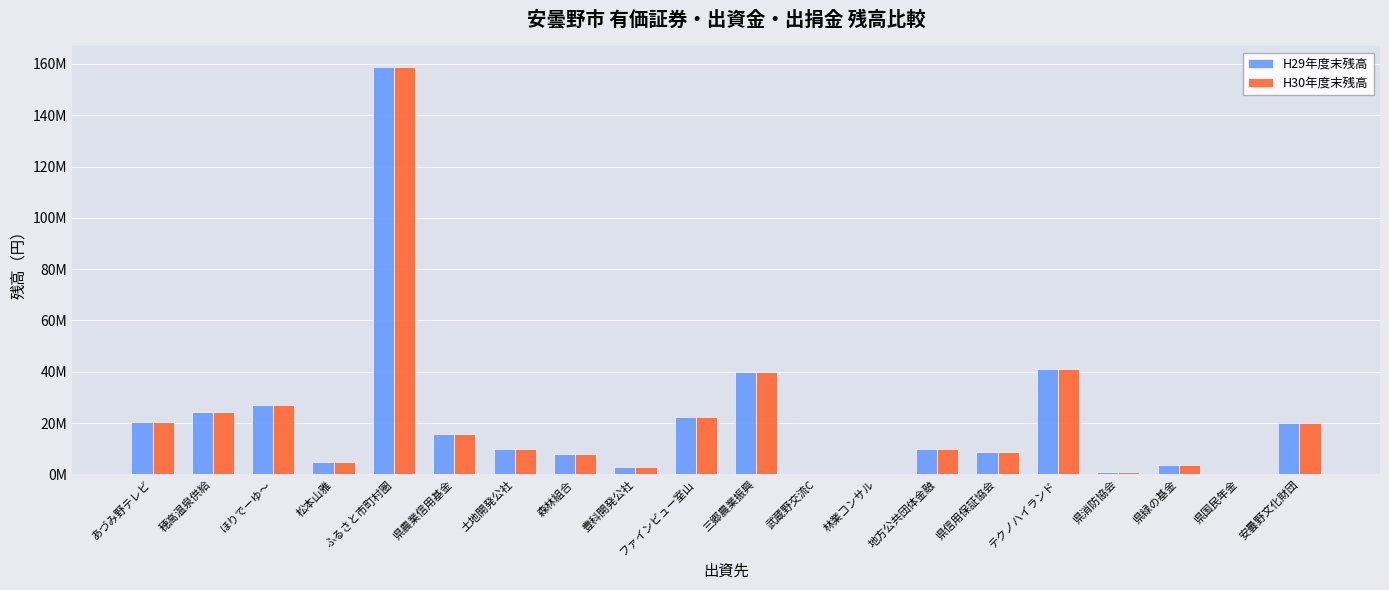

Does the chart contain stacked bars?

No